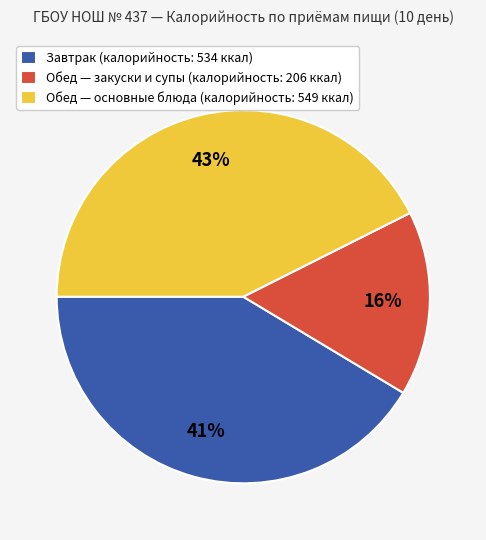

Do Обед — основные блюда (калорийность: 549 ккал) and Обед — закуски и супы (калорийность: 206 ккал) together represent more than half of the pie?

Yes